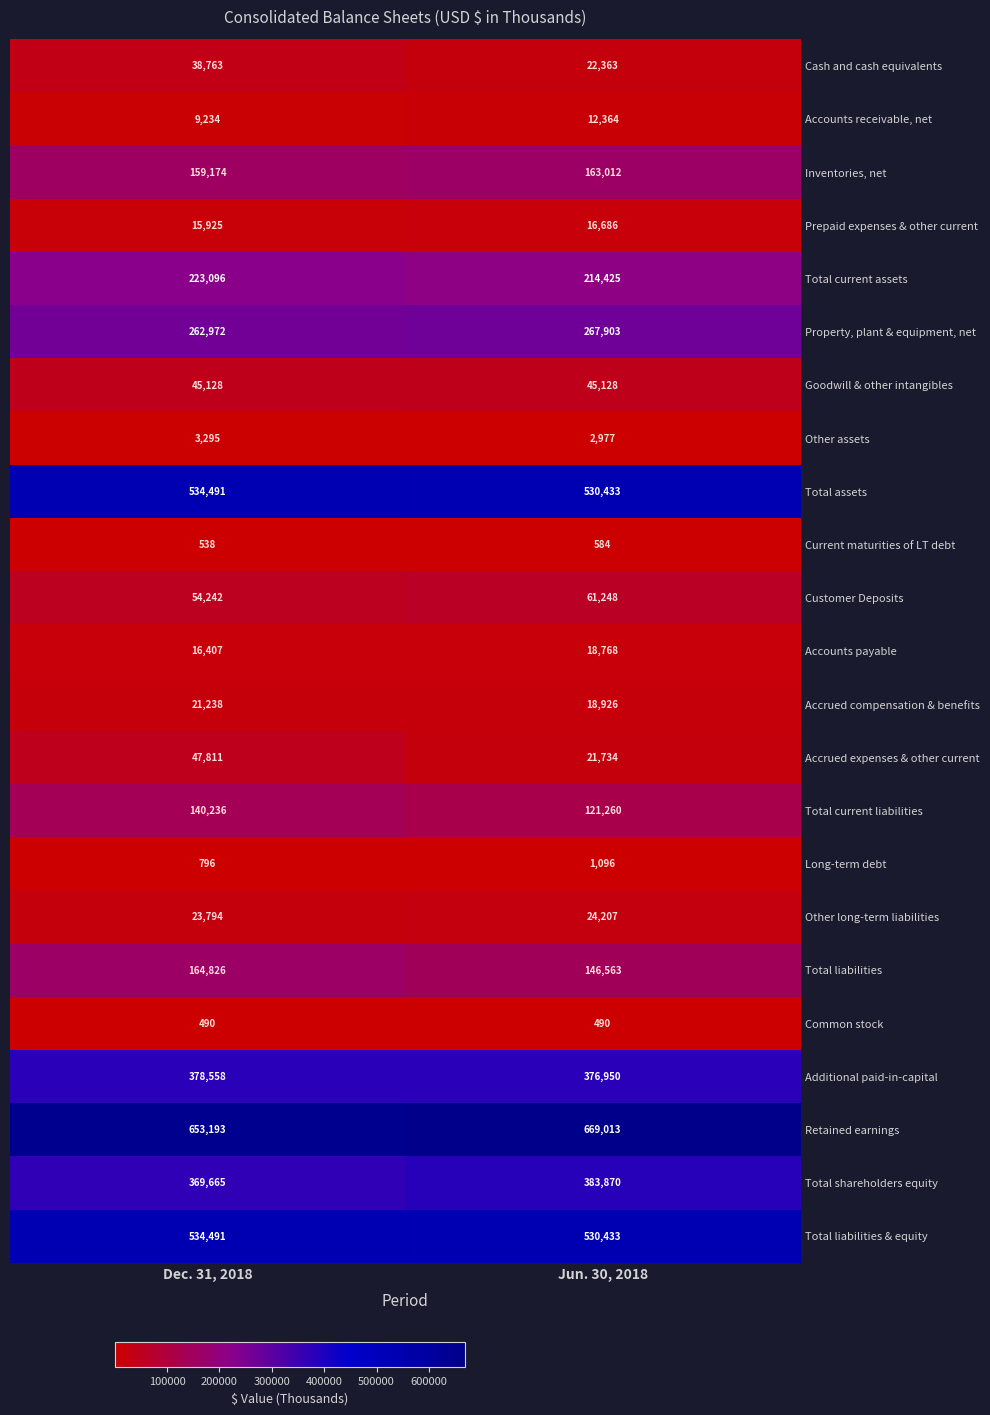

At how many categories does at least one series exceed 339678?

2